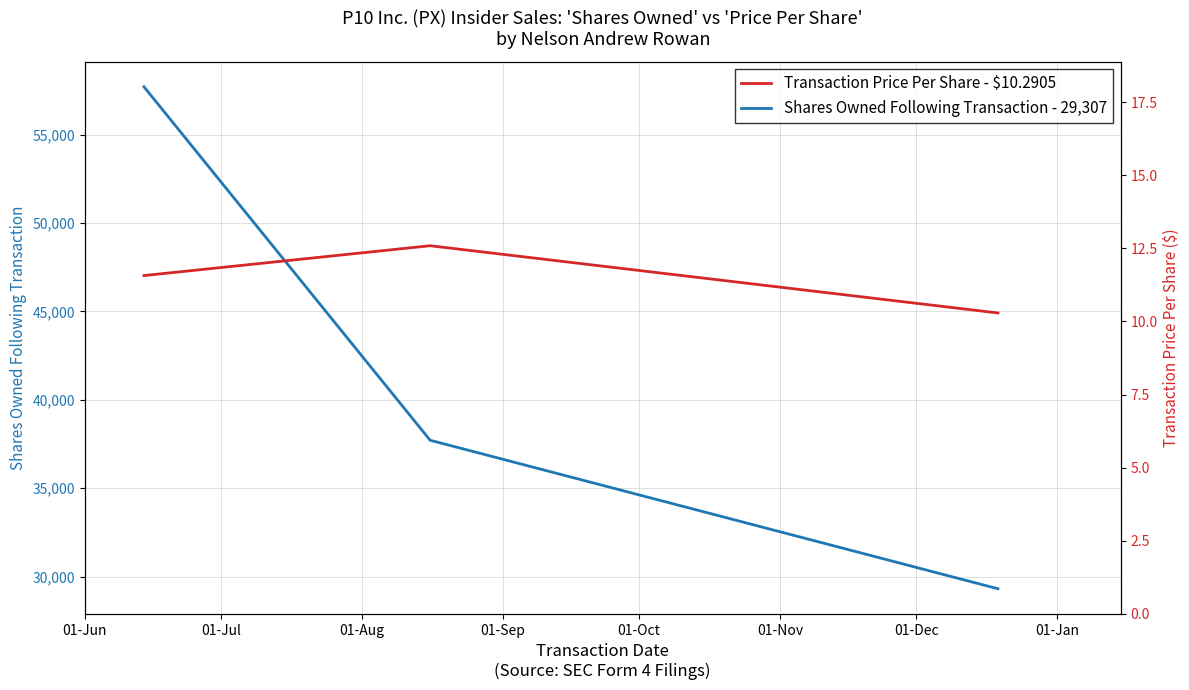

What is the label of the 3rd point from the right?

01-Jun